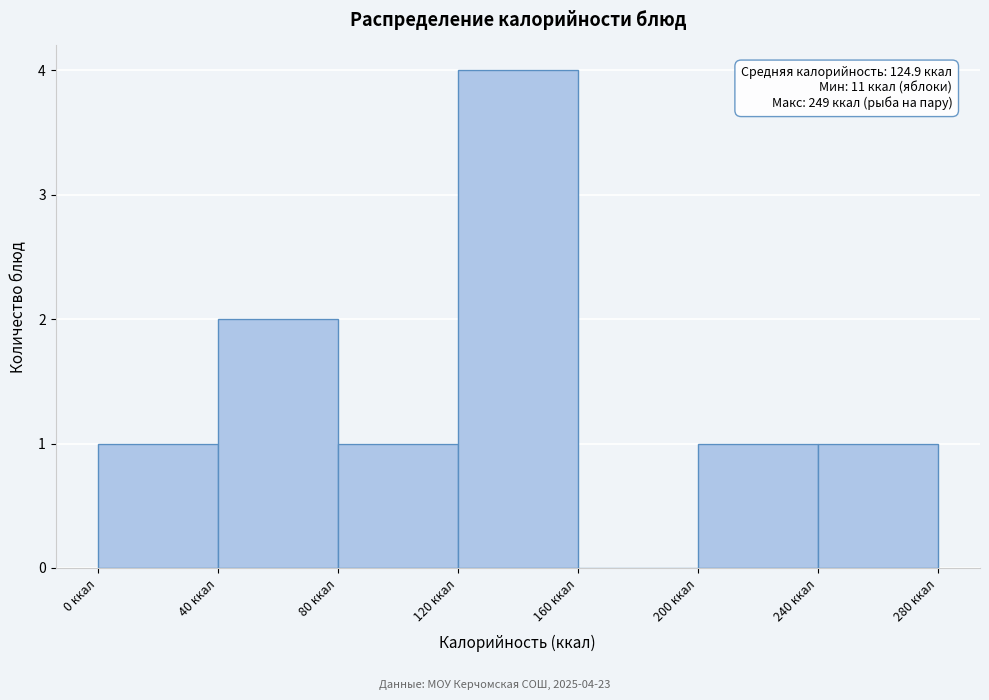

Which range on the x-axis has the tallest bar?

120 to 160